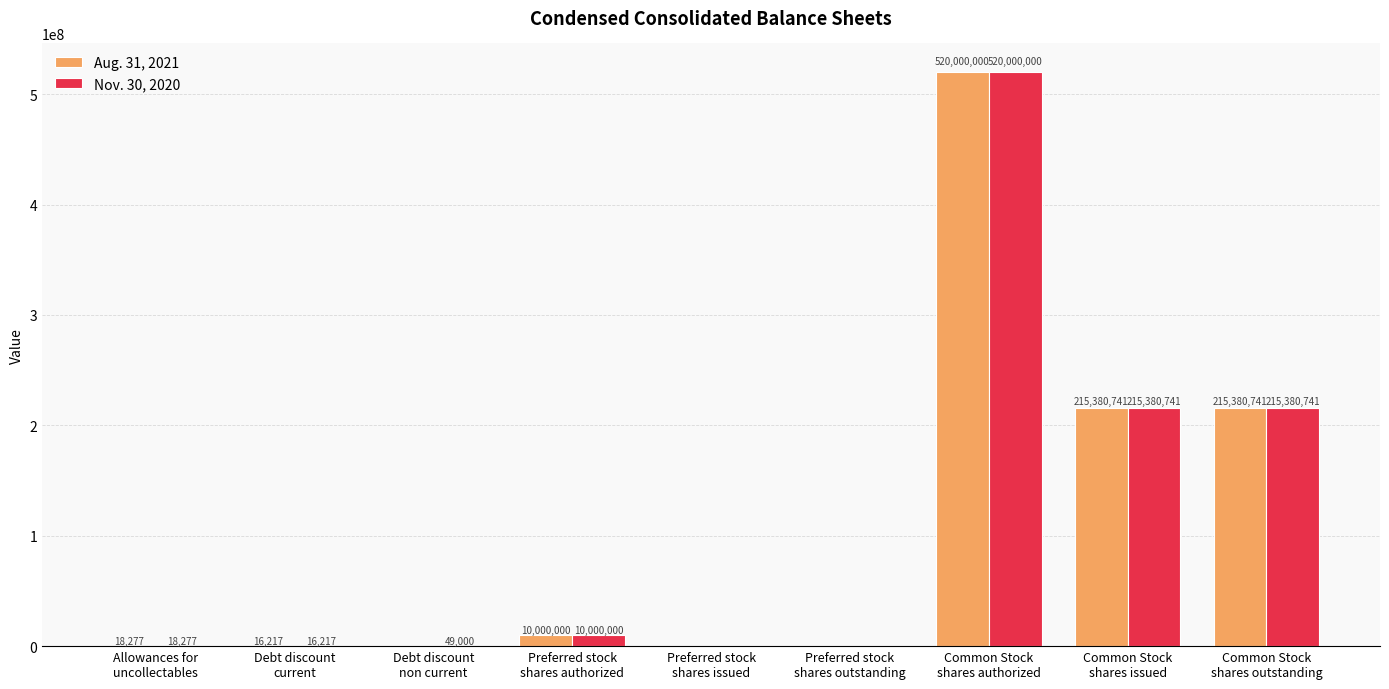

What is the sum of all Aug. 31, 2021 values?

960795976